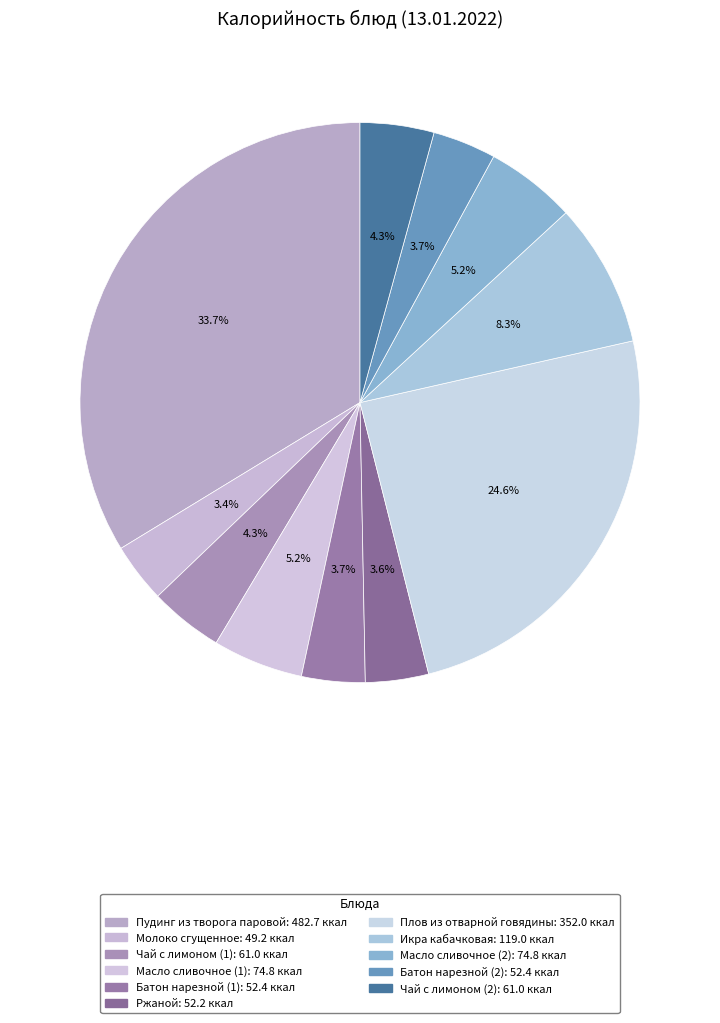

How many slices are in this pie chart?

11